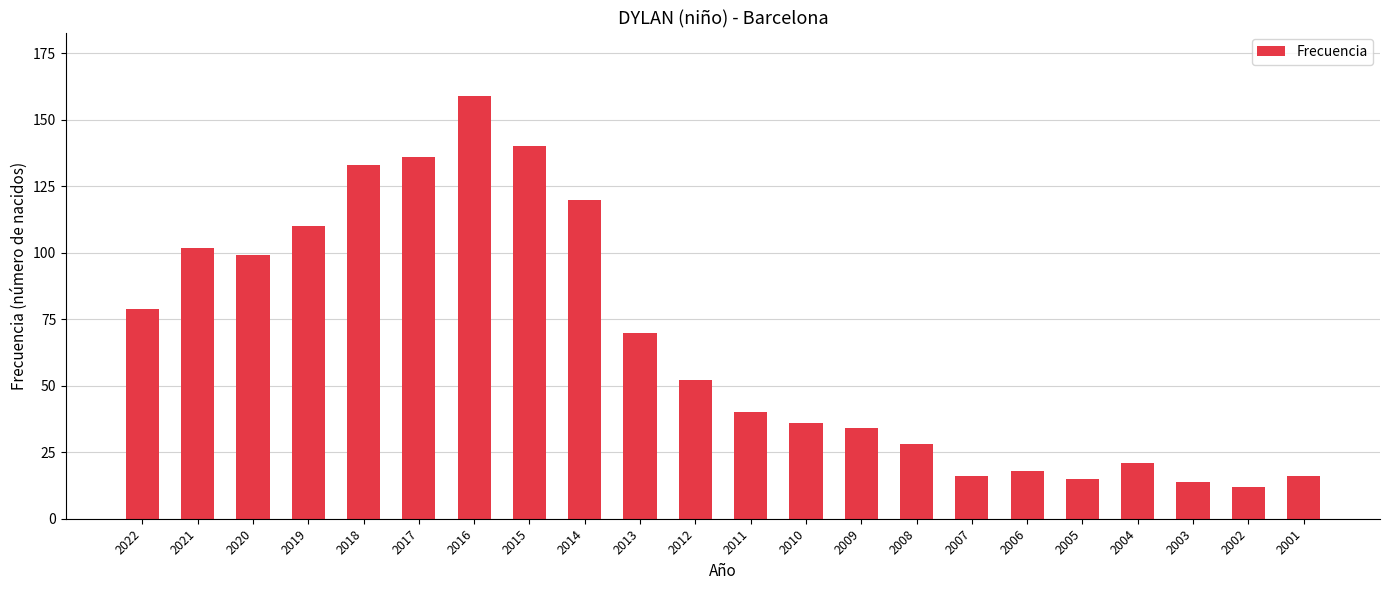

Reading left to right, list all the values displayed in this chart.

79	102	99	110	133	136	159	140	120	70	52	40	36	34	28	16	18	15	21	14	12	16